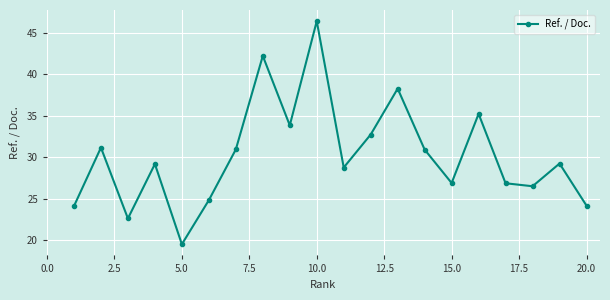

What is the maximum value shown in the chart?

46.4